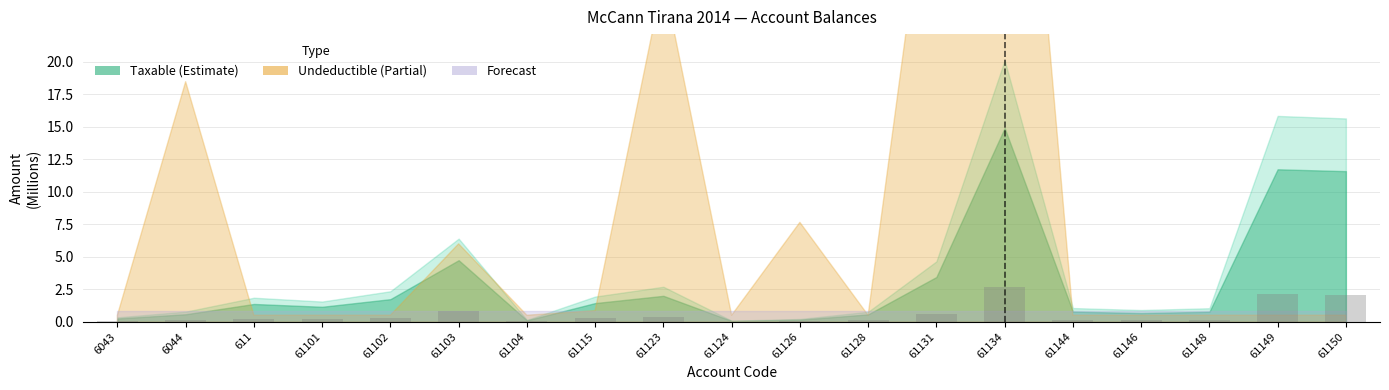

Which category has the highest value across all series?

61134